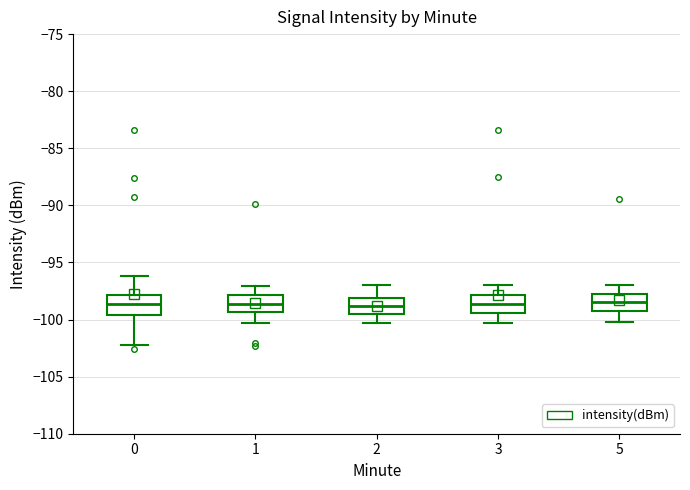

Reading left to right, transcribe this box plot: for each box, give where its median line is, the range the box spans, and where its two whiskers end, as read against the y-axis. The values are not printed on the chart, so give them approximately, as read against the axis.

0: median -98.5, box -99.5 to -98.0, whiskers -102.0 to -96.0
1: median -98.5, box -99.5 to -98.0, whiskers -100.5 to -97.0
2: median -99.0, box -99.5 to -98.0, whiskers -100.5 to -97.0
3: median -98.5, box -99.5 to -98.0, whiskers -100.5 to -97.0
5: median -98.5, box -99.5 to -98.0, whiskers -100.0 to -97.0